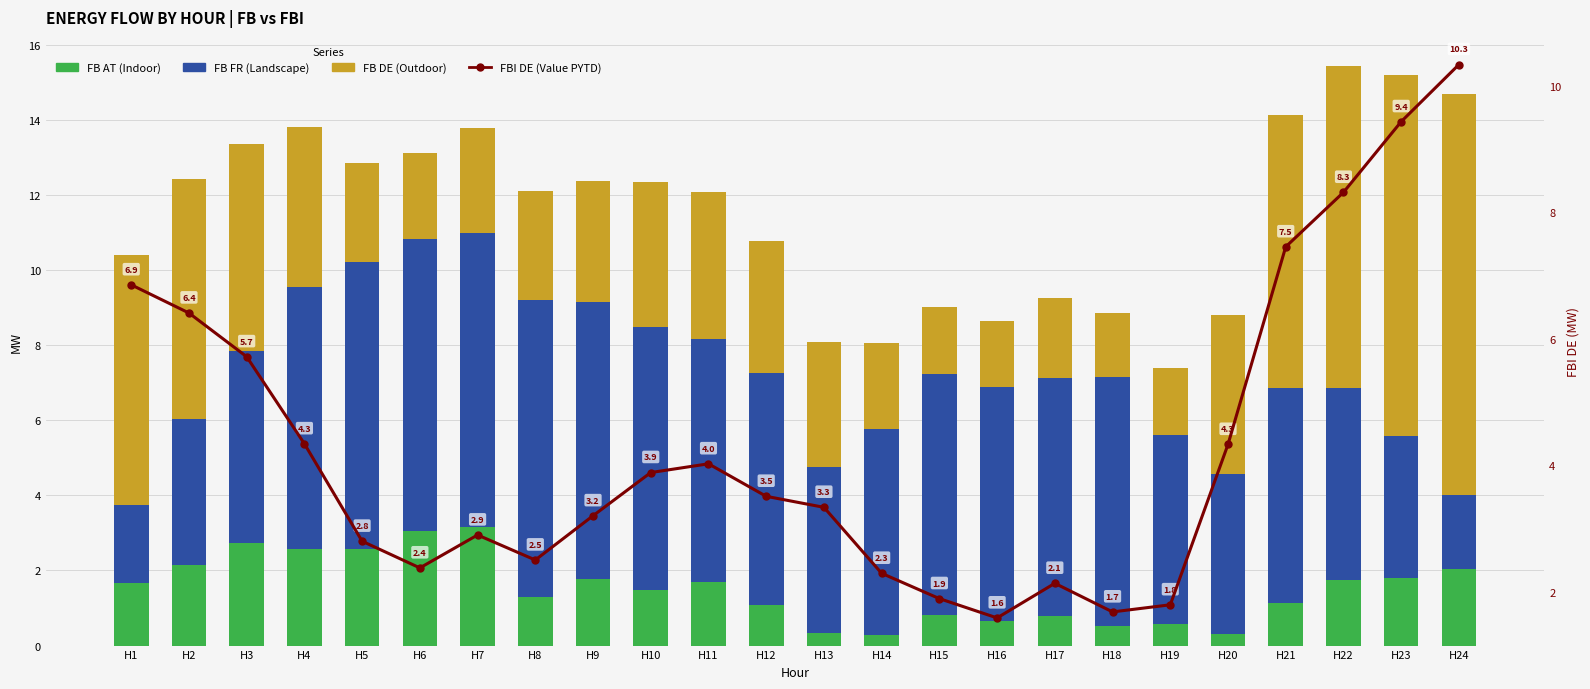

What is the value of the FBI DE (Value PYTD) bar at the 18th from the left?

1.7